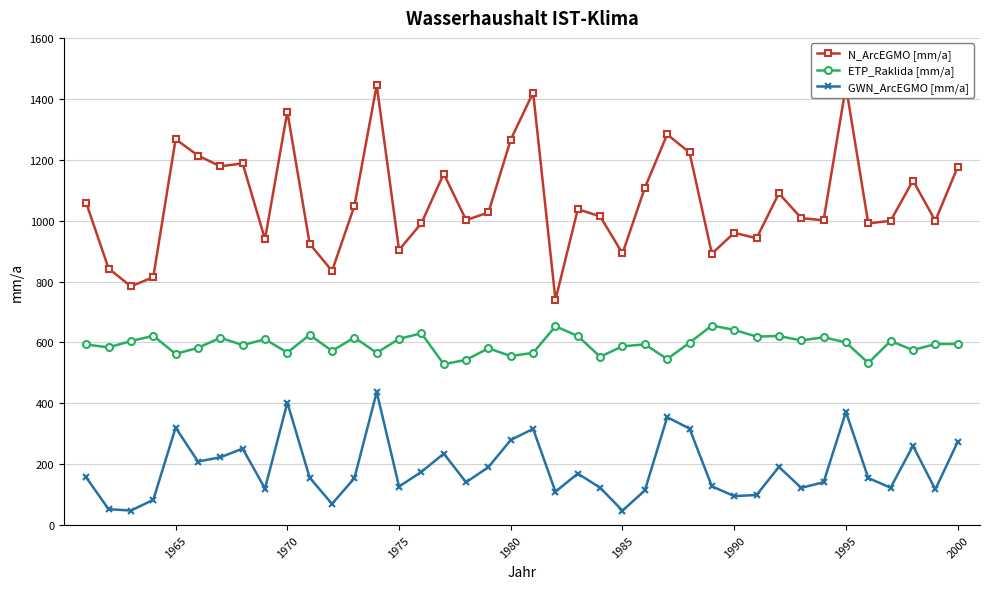

How many interior local valleys does the GWN_ArcEGMO [mm/a] series have?

12